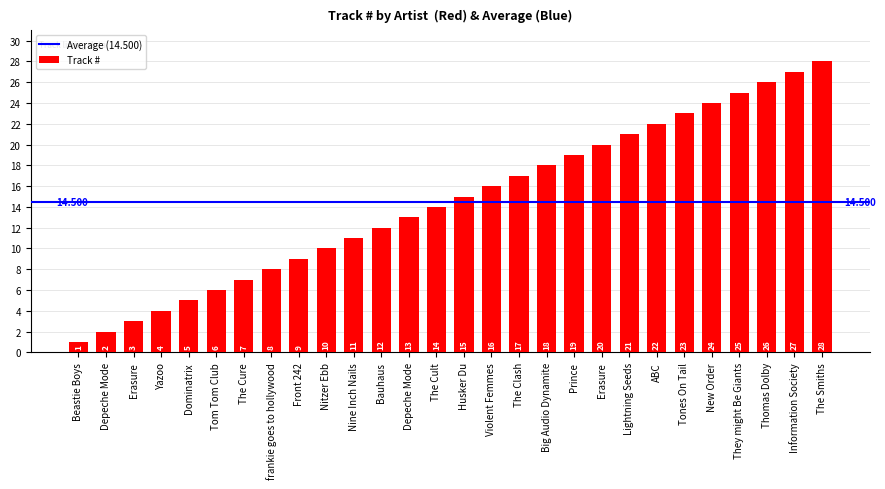

Does the chart contain any negative values?

No